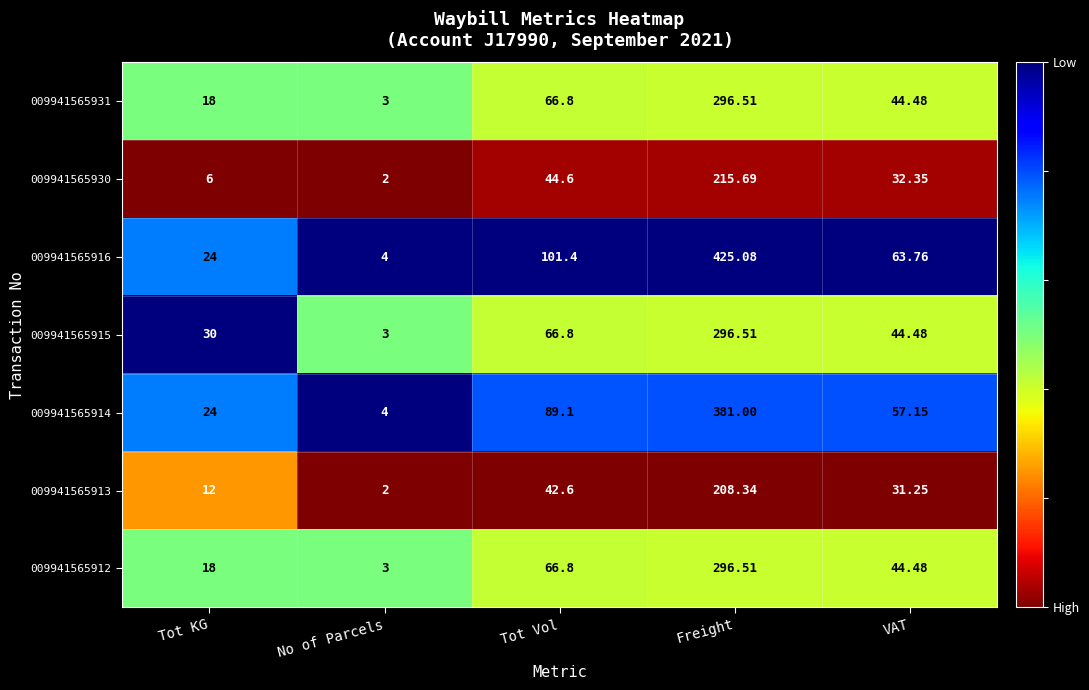

Where does the 009941565916 series first go above 63?

Tot Vol